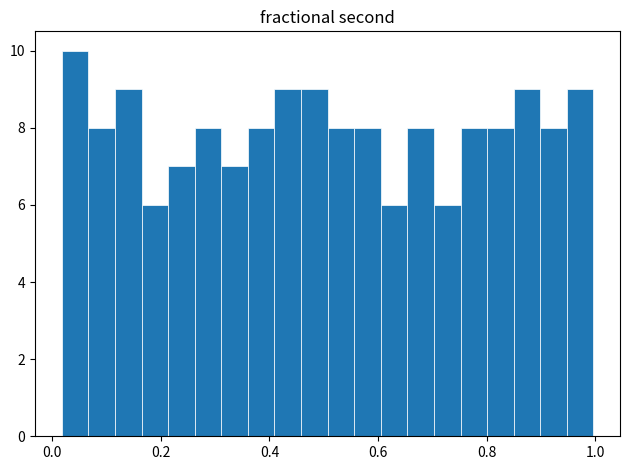

Around what value on the x-axis is the tallest bar? Give the approximate position of its centre, as read against the axis.

0.04